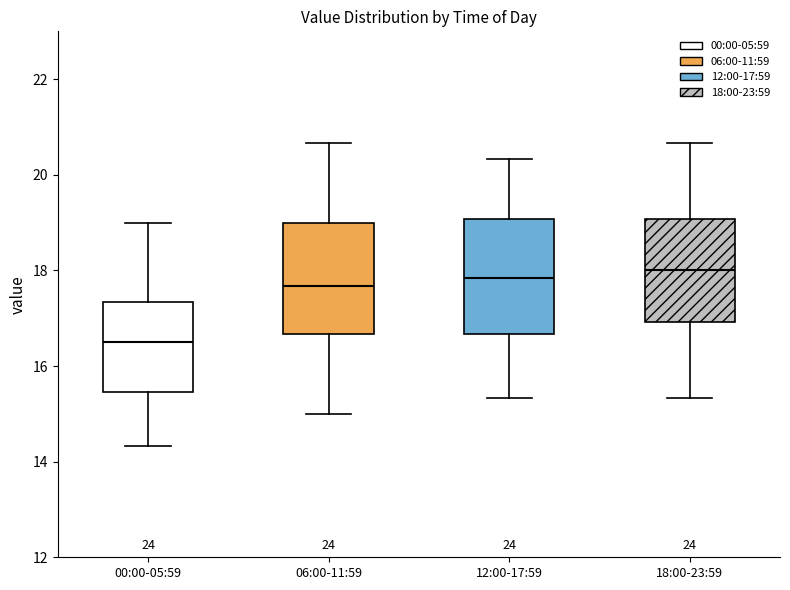

Reading left to right, read every box against the y-axis: the position of its median line, the range the box covers, and the ends of its whiskers. The values are not printed on the chart, so give them approximately, as read against the axis.

00:00-05:59: median 16.6, box 15.4 to 17.4, whiskers 14.4 to 19.0
06:00-11:59: median 17.6, box 16.6 to 19.0, whiskers 15.0 to 20.6
12:00-17:59: median 17.8, box 16.6 to 19.0, whiskers 15.4 to 20.4
18:00-23:59: median 18.0, box 17.0 to 19.0, whiskers 15.4 to 20.6